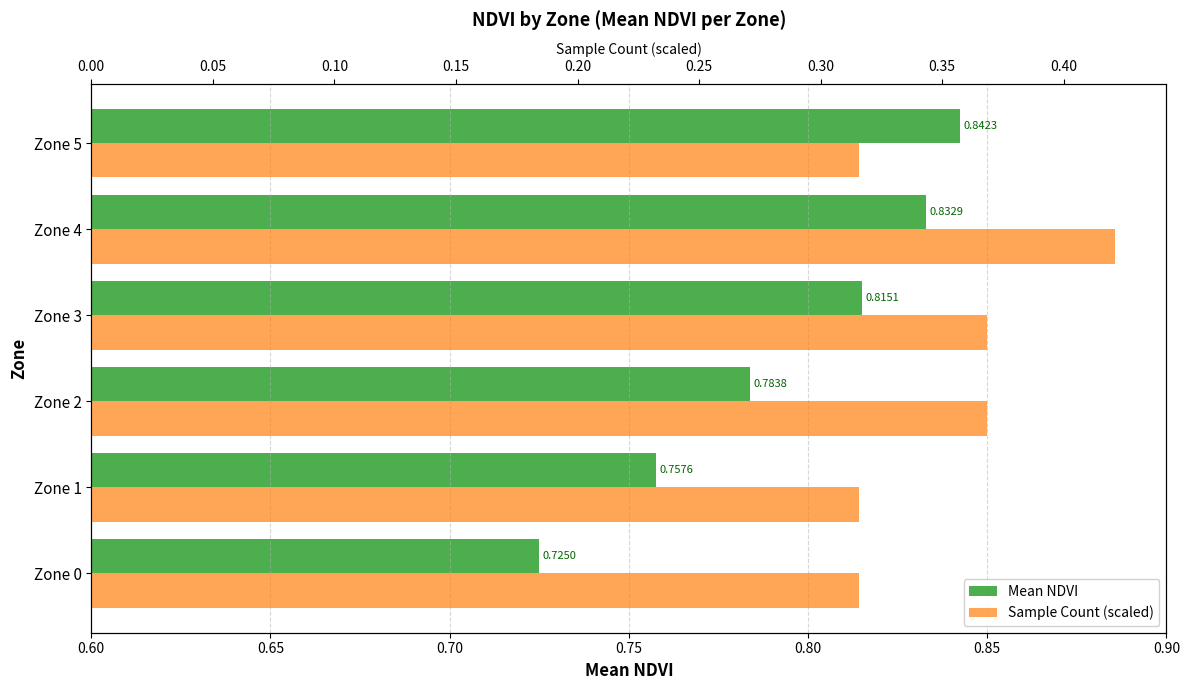

Which series has the largest total across all categories?

Mean NDVI